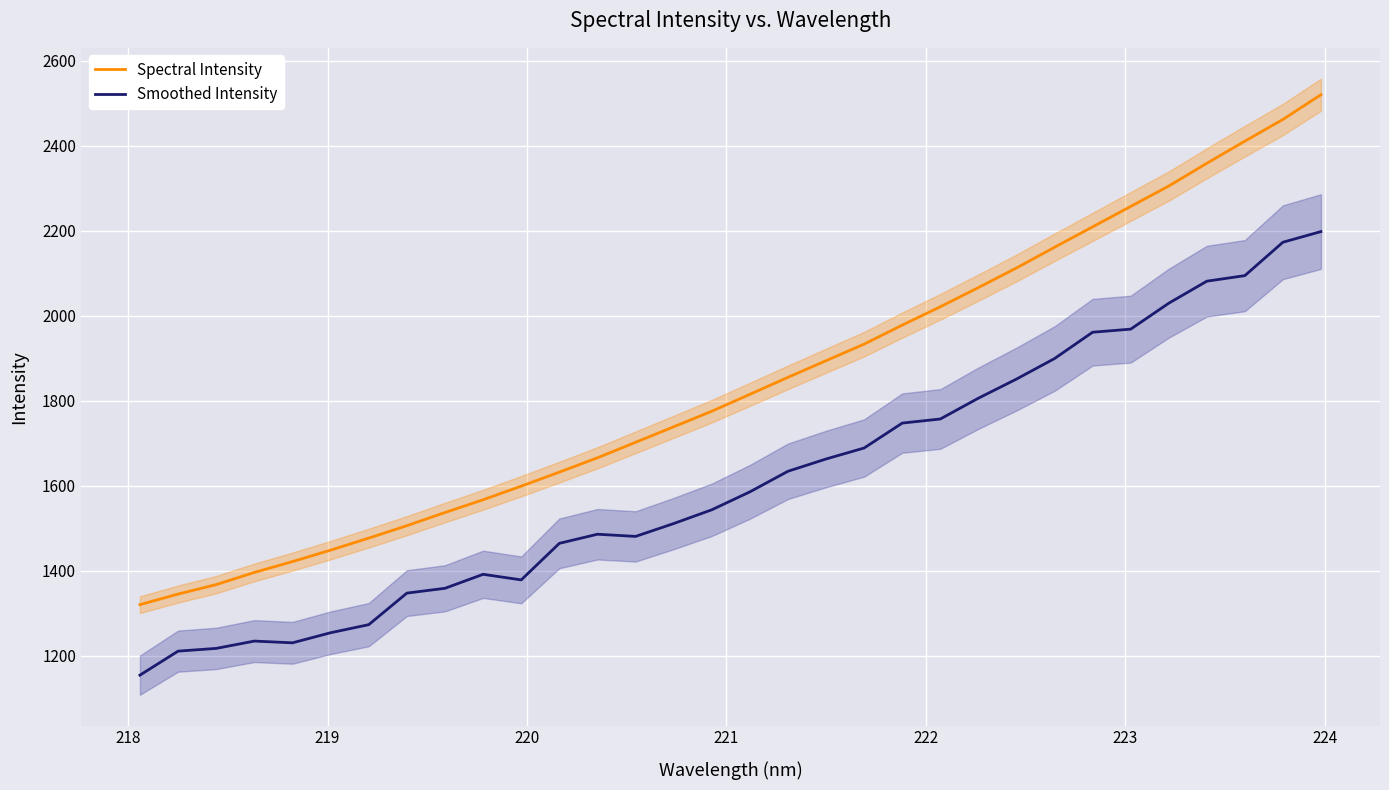

True or false: Smoothed Intensity and Spectral Intensity cross at least once.

False